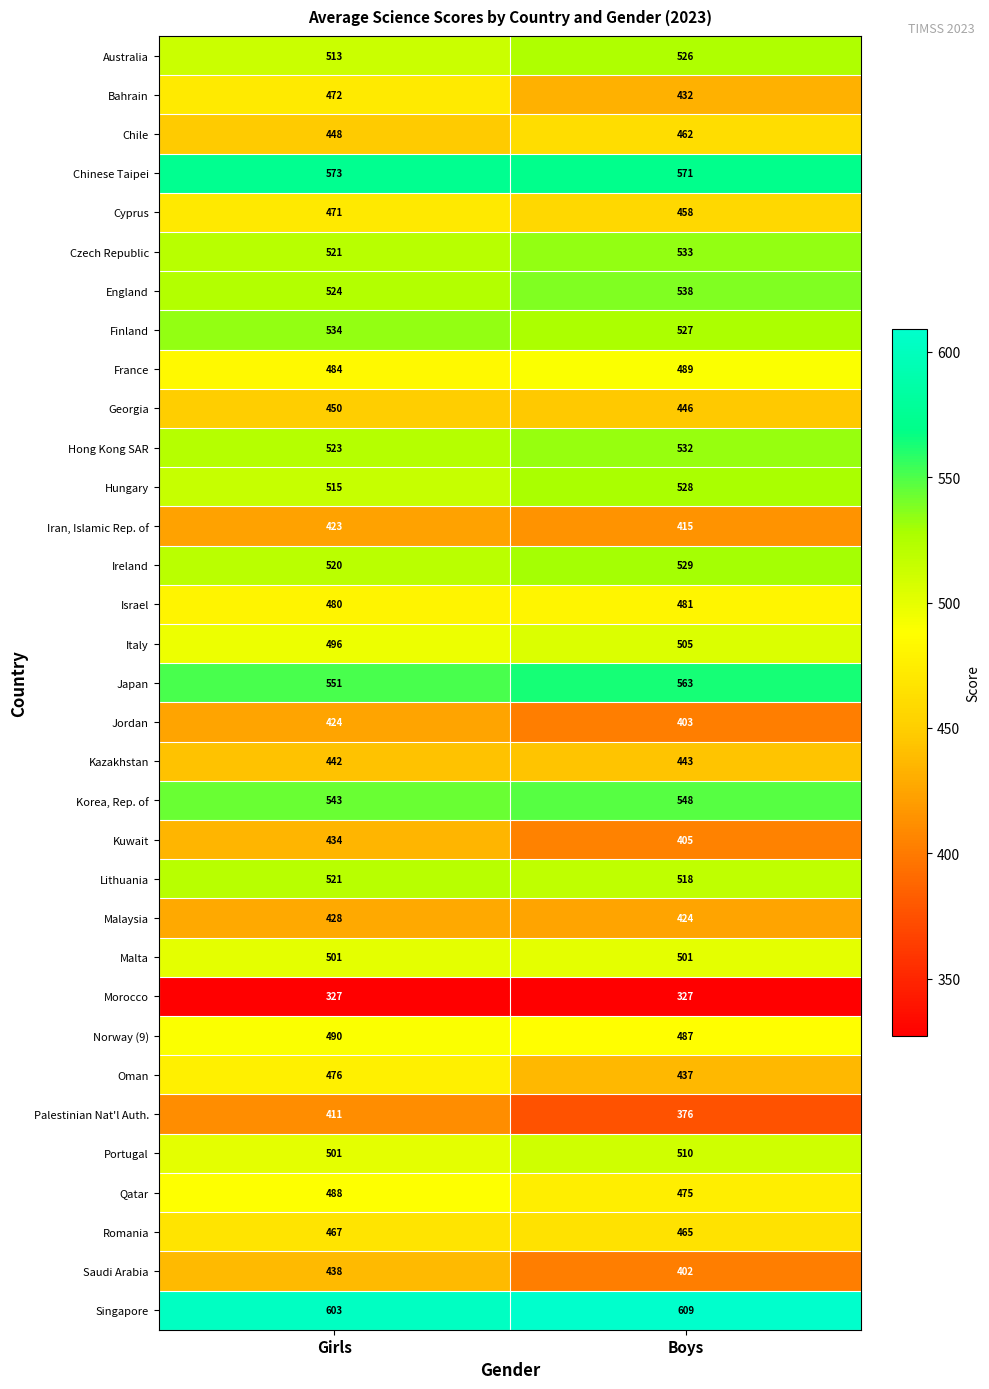

What is the spread (max minus min) of values at Boys?

282